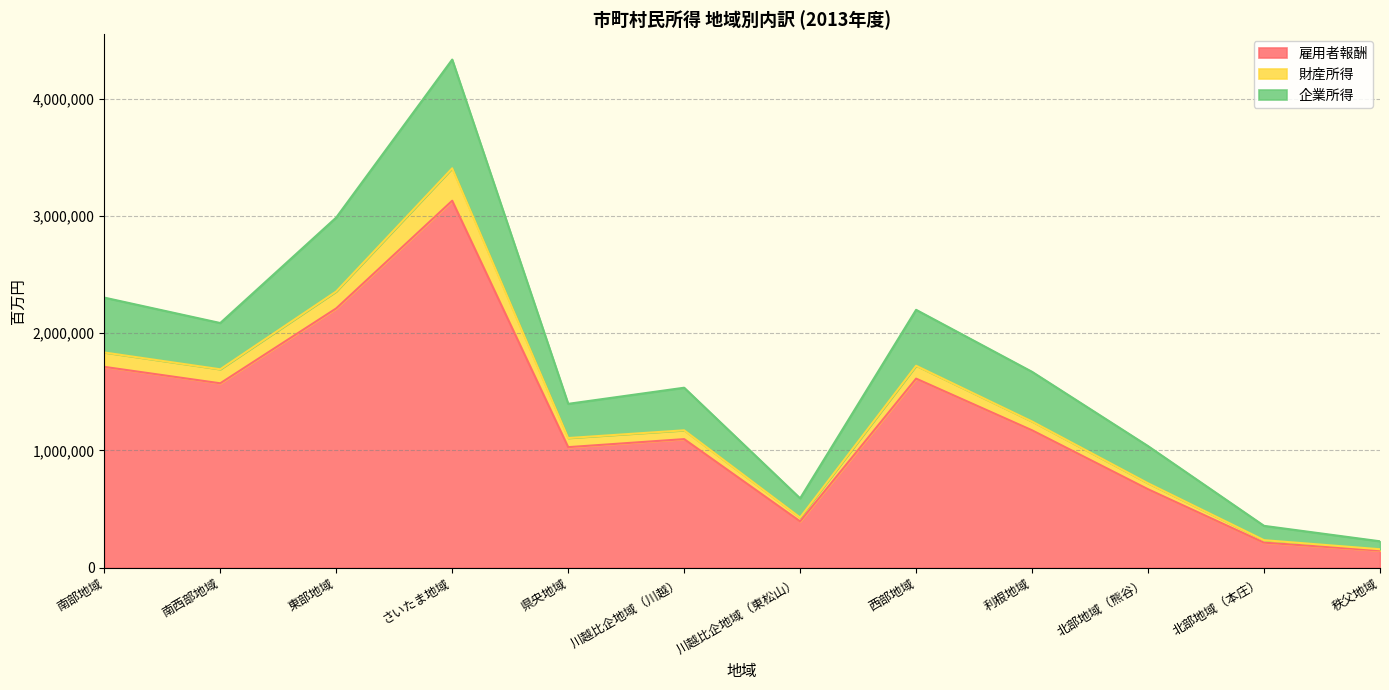

True or false: 財産所得 and 雇用者報酬 intersect in this chart.

False